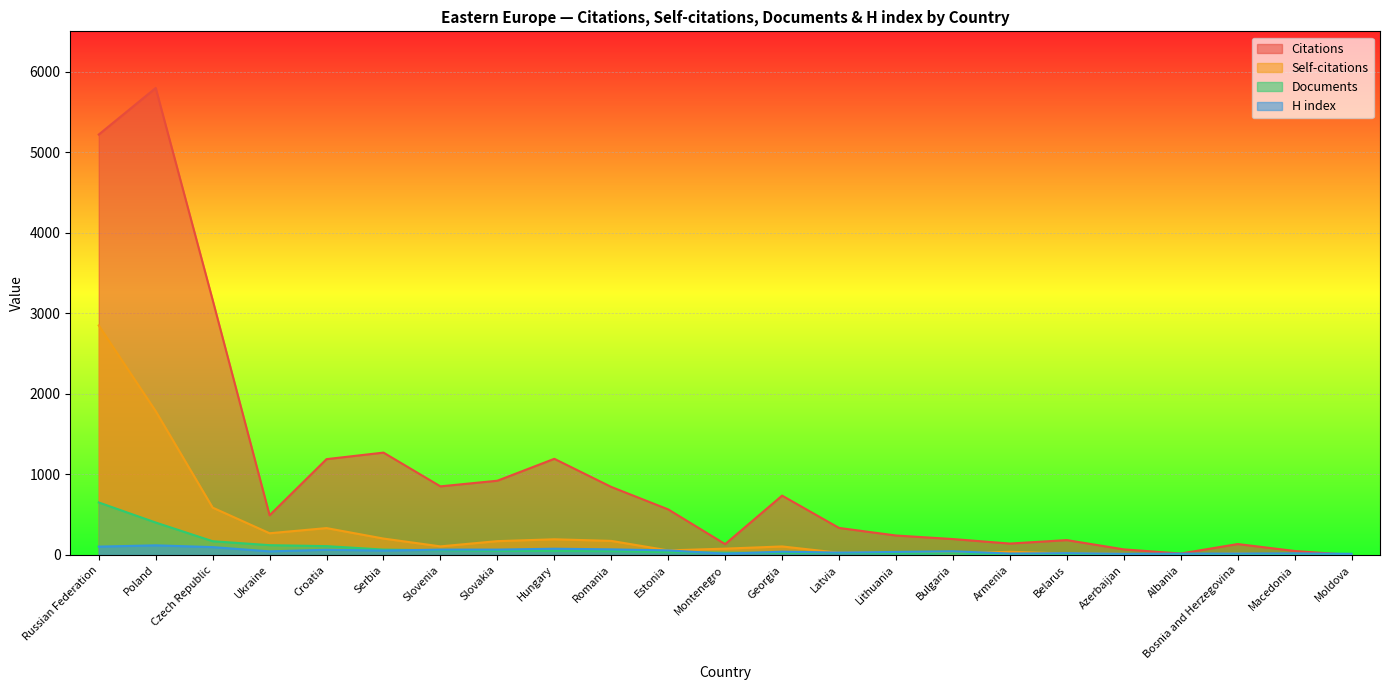

At how many categories does at least one series exceed 3335?

2